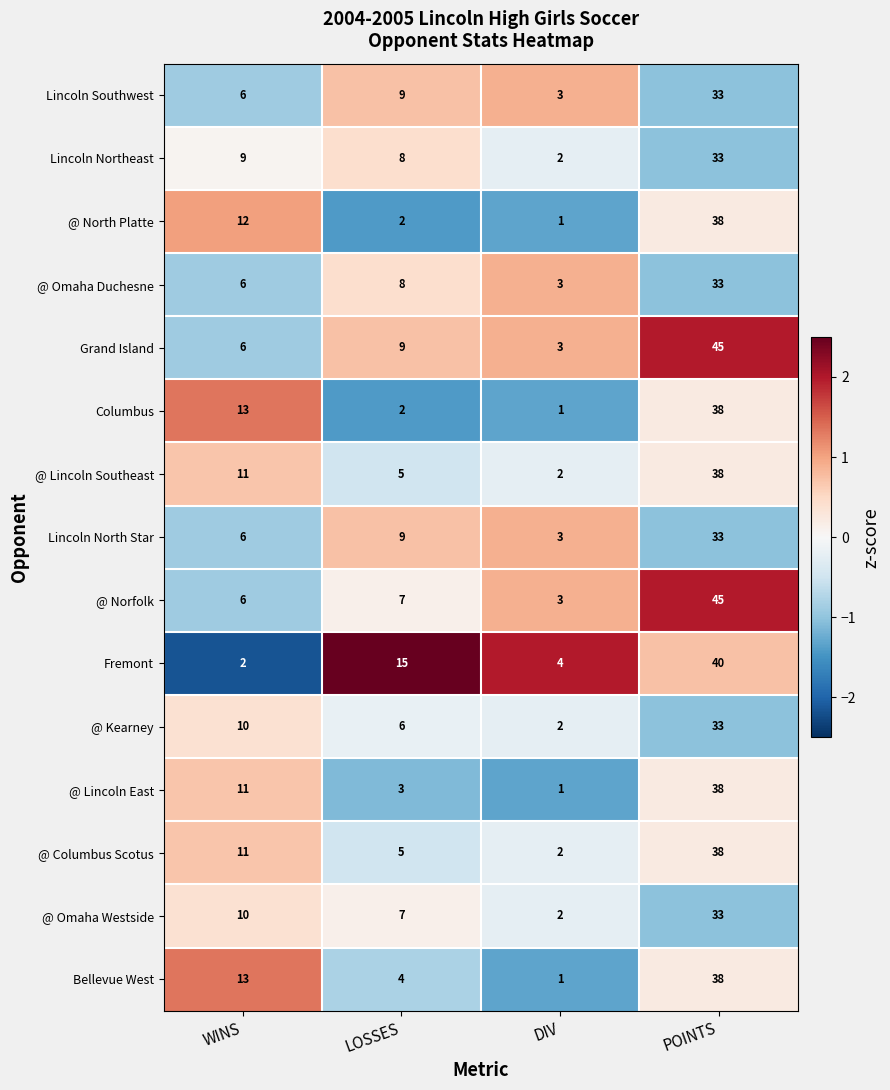

How many data points in Fremont are less than 15?

2